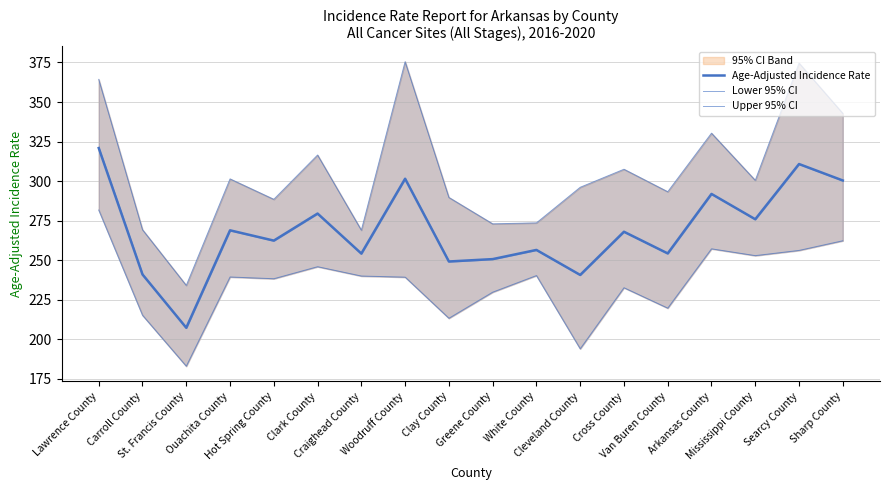

At which label is Age-Adjusted Incidence Rate closest to 264?

Hot Spring County